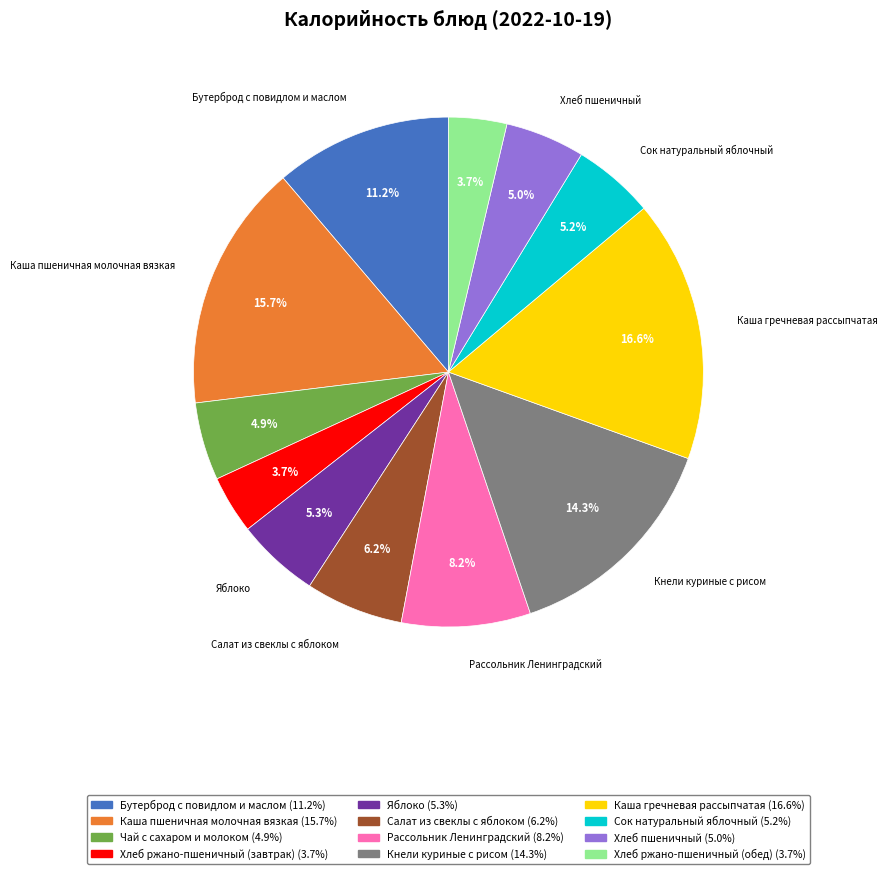

Is the sum of Салат из свеклы с яблоком and Бутерброд с повидлом и маслом greater than half?

No